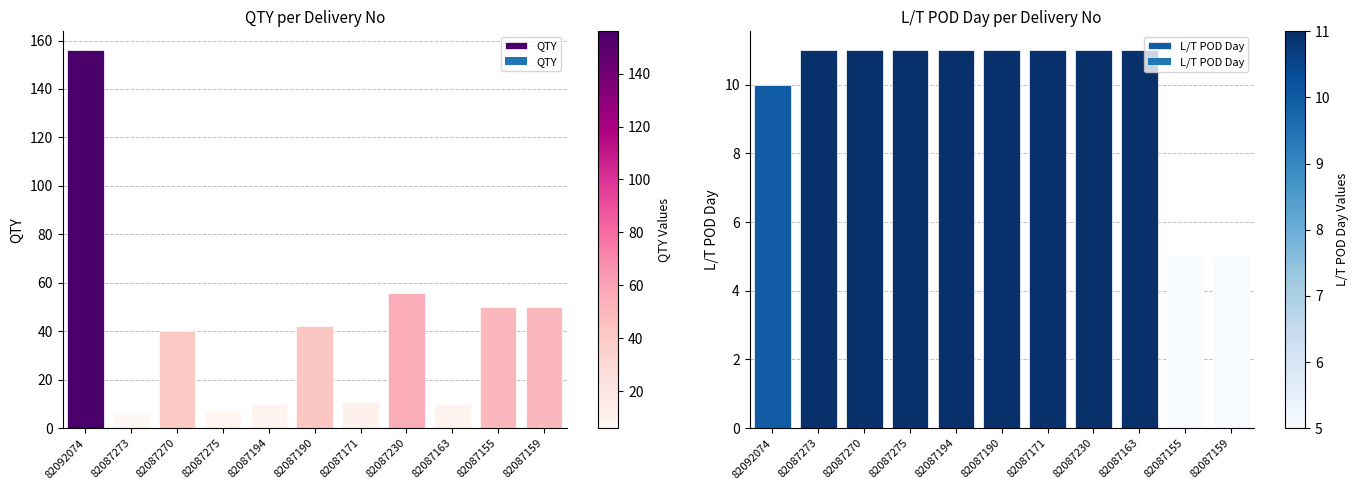

What is the value of the L/T POD Day bar at the 9th from the left?

11